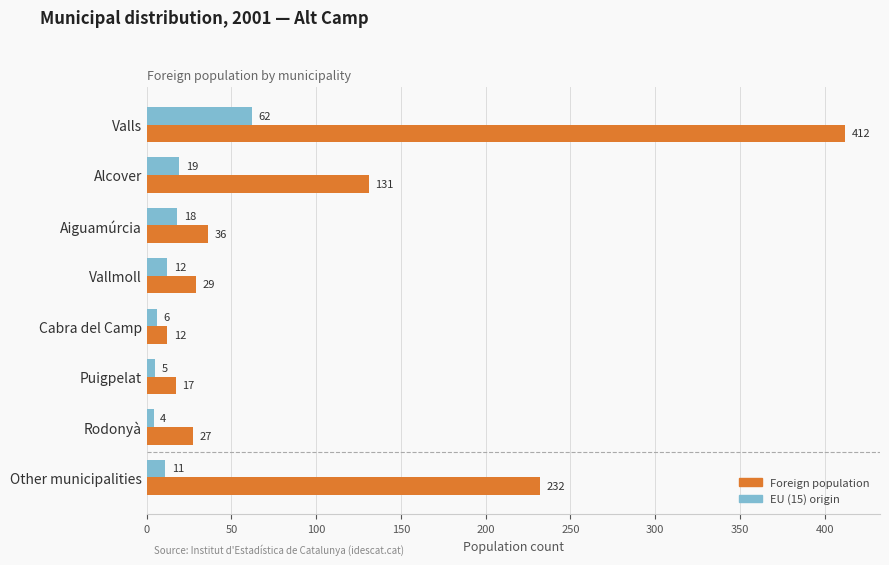

Is it true that EU (15) origin equals 12 at Vallmoll?

True